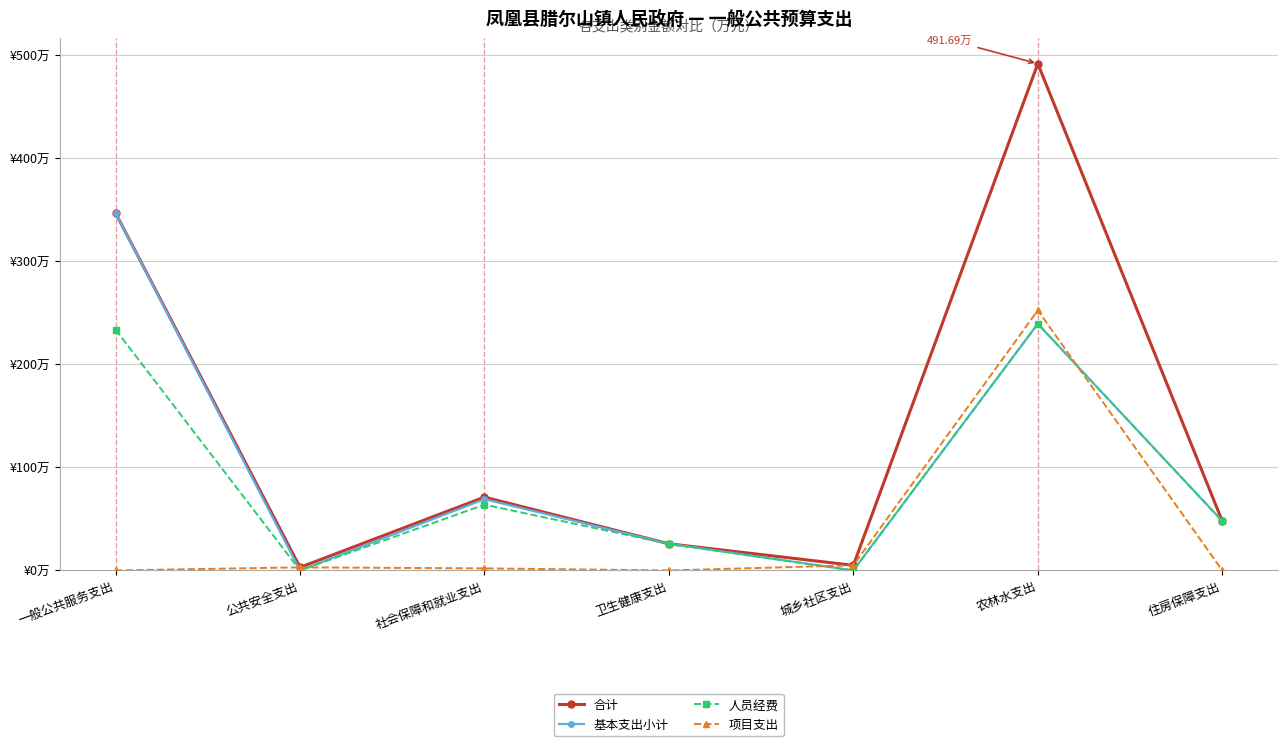

What are all the series names shown in the legend?

合计, 基本支出小计, 人员经费, 项目支出